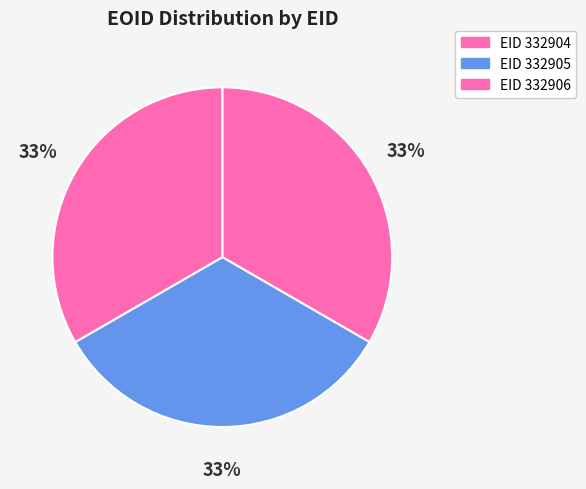

Which category has the biggest portion of the pie?

332906